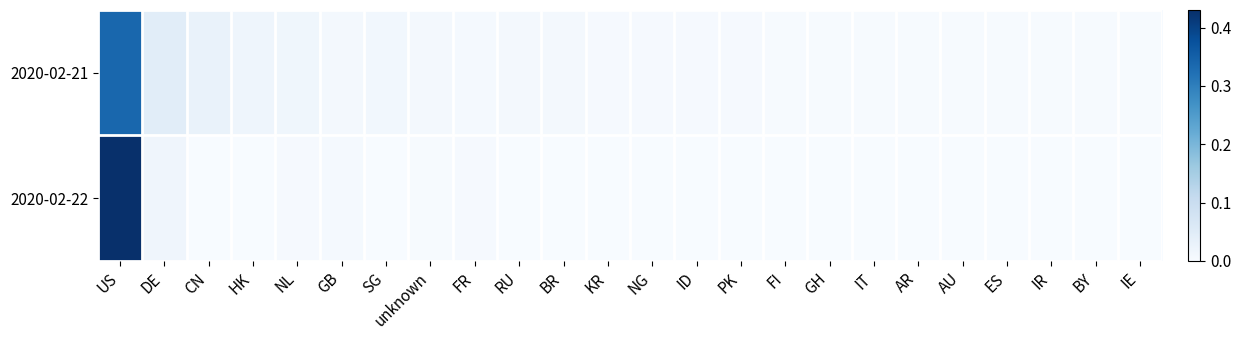

At which category is the sum across all series the highest?

US